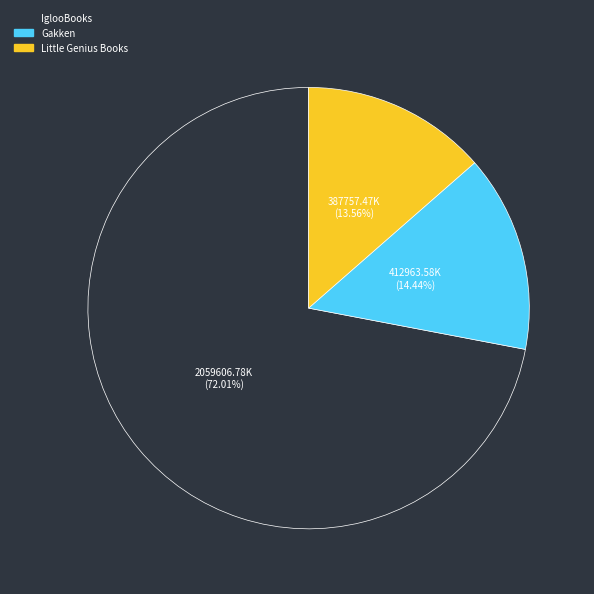

Approximately how many times larger is the value at Little Genius Books compared to Gakken?

0.9